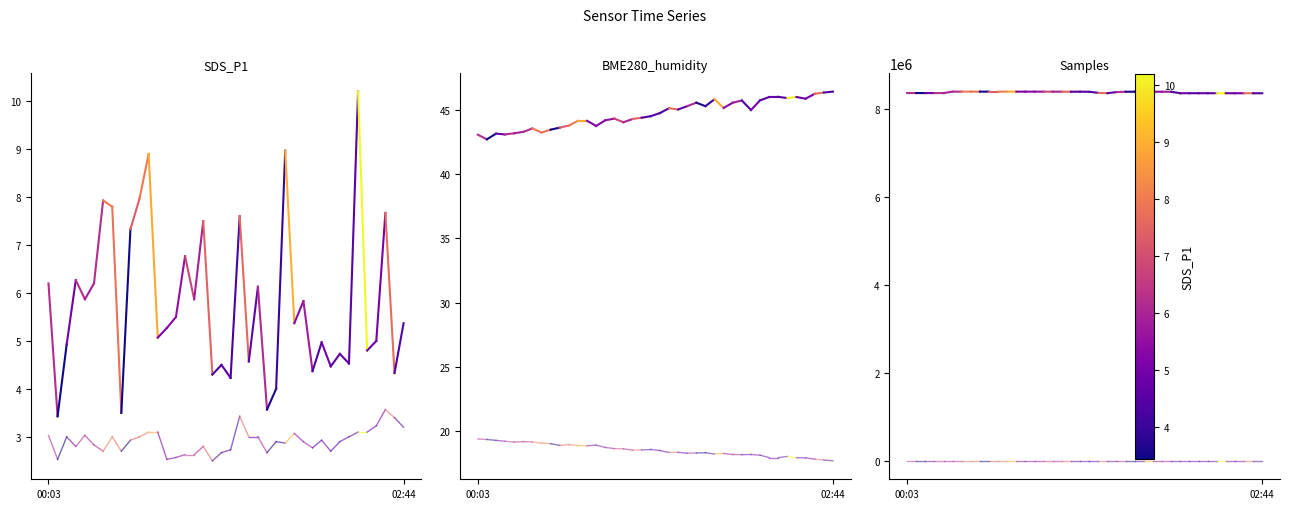

Which has a higher value, 00:03 or 02:44?

00:03